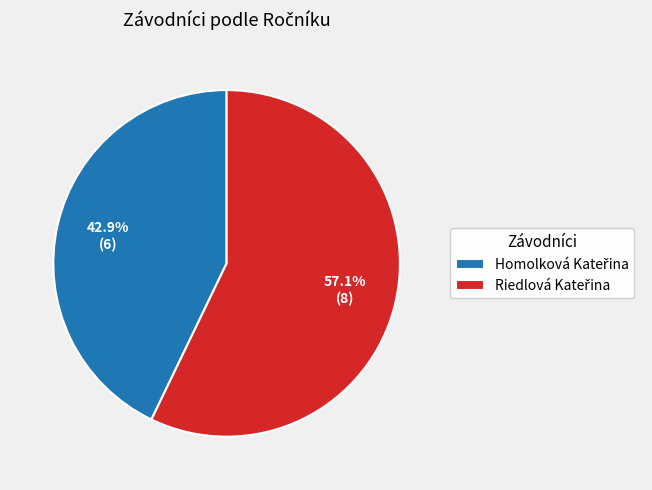

Is there a majority slice in this chart?

Yes